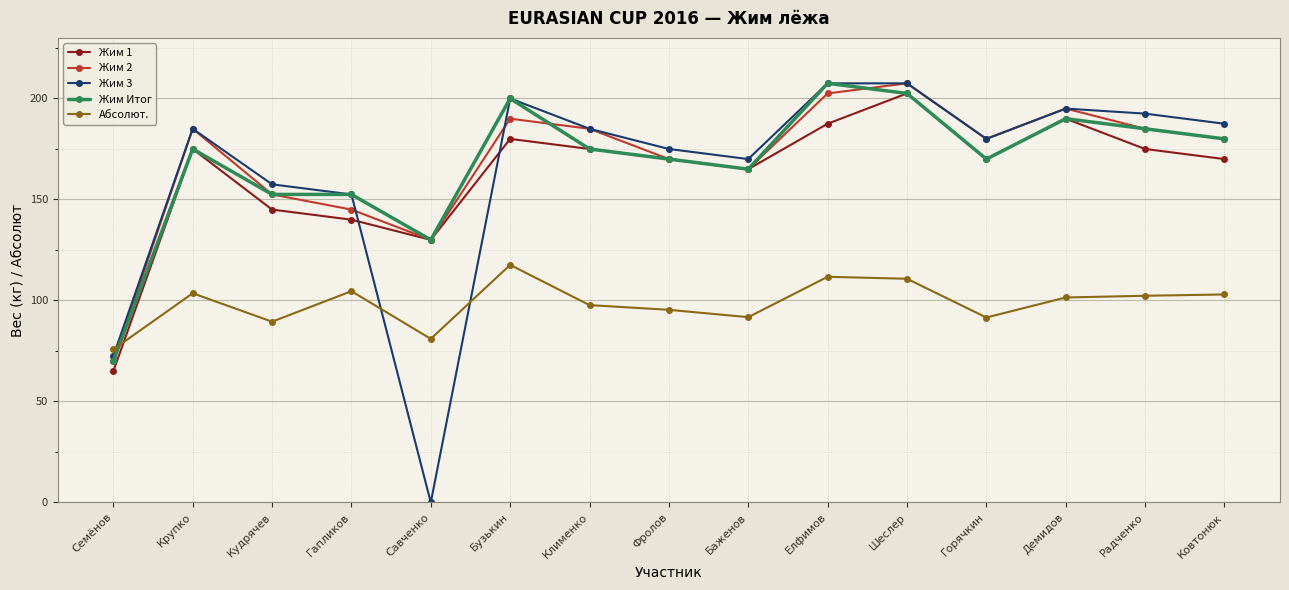

At which category is the sum across all series the highest?

Шеслер